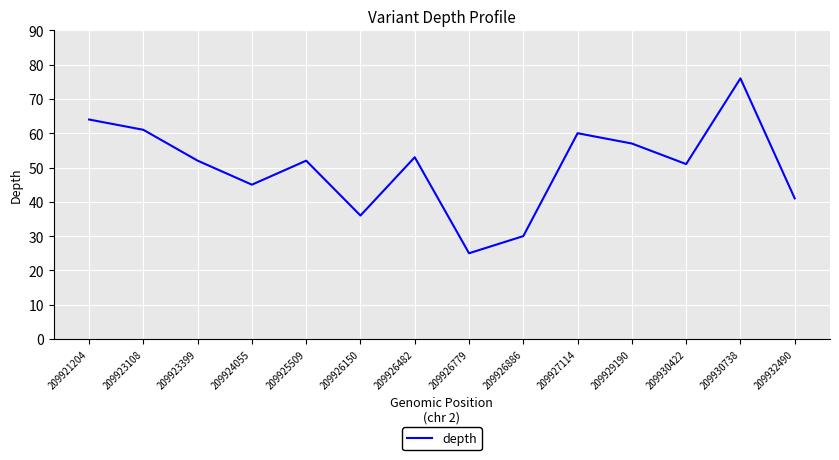

Where does the data first go above 52?

209921204